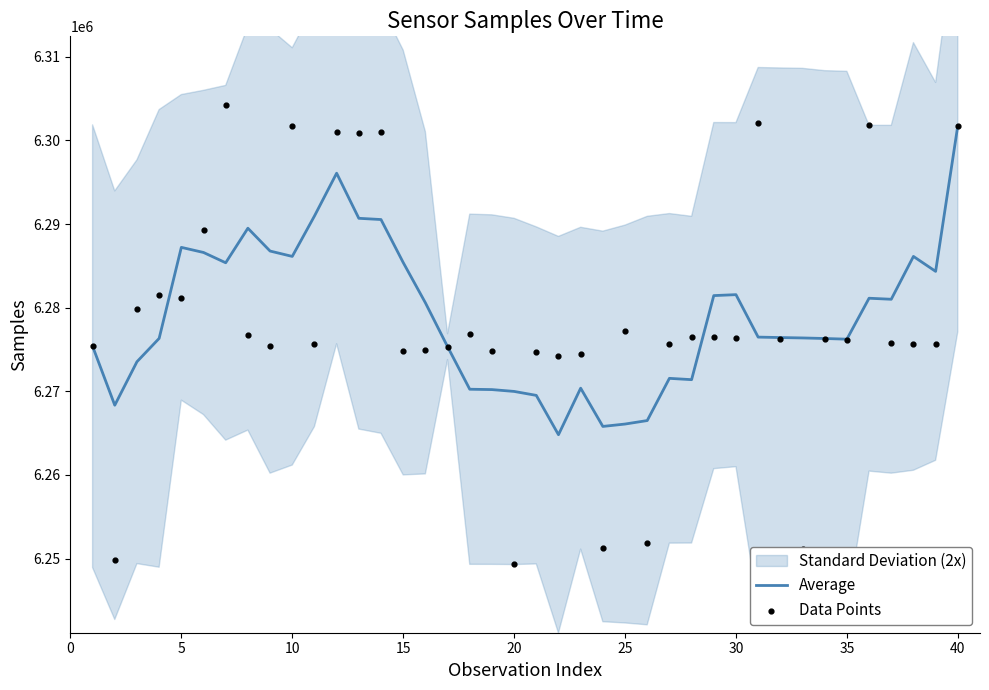

Which series reaches the minimum Y coordinate?

Data Points